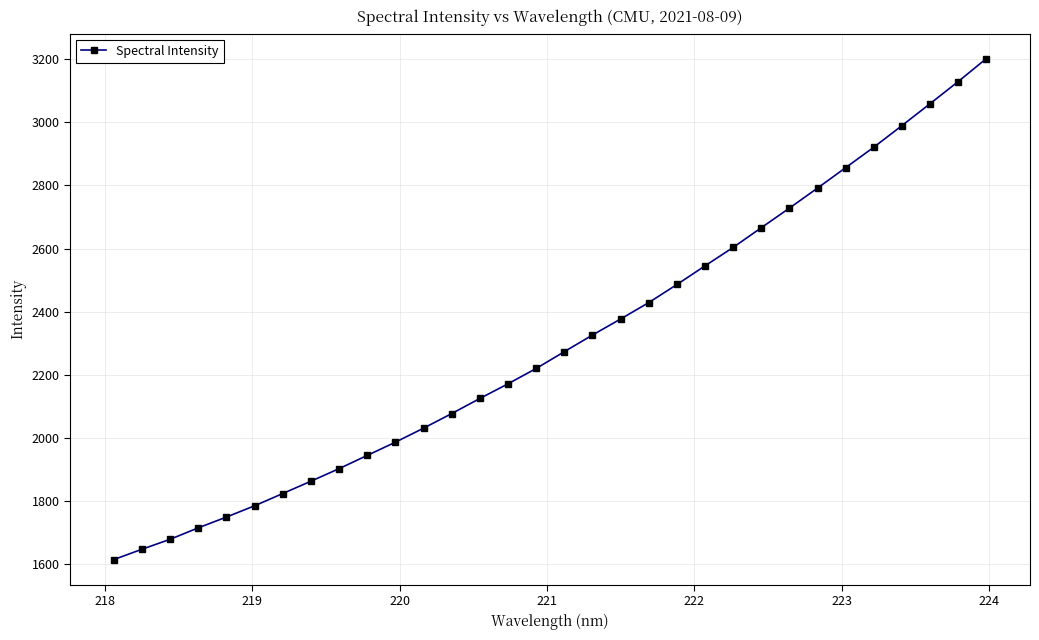

What is the difference between the second highest and second lowest values?

1480.5